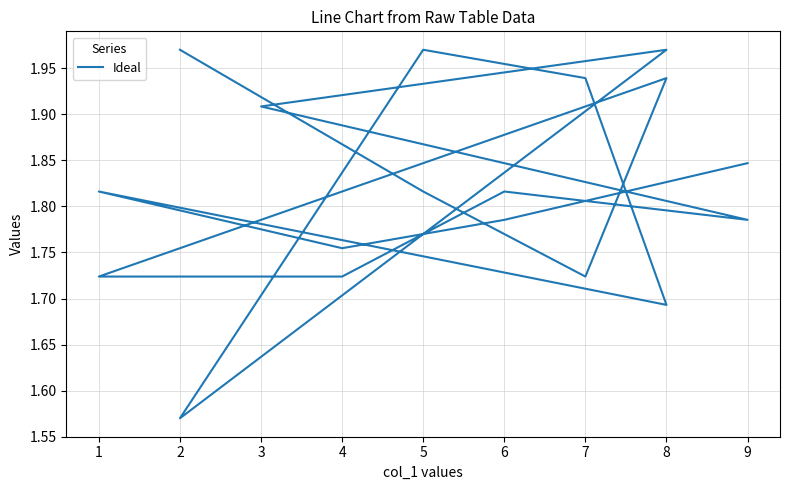

What is the value of the 9th point from the left?

1.9